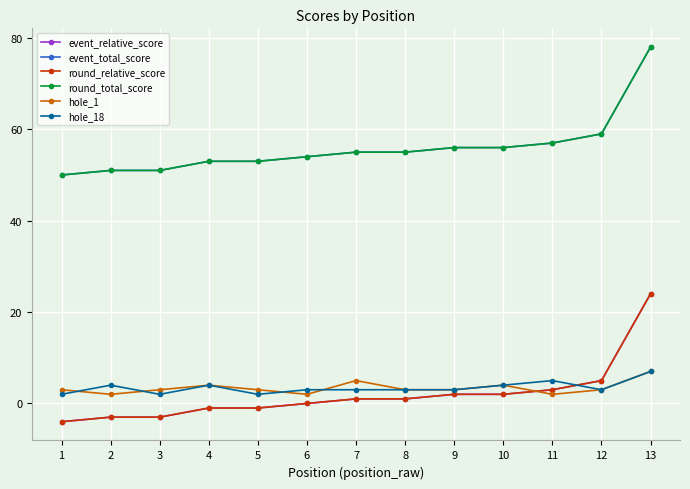

Which series has the largest total across all categories?

event_total_score